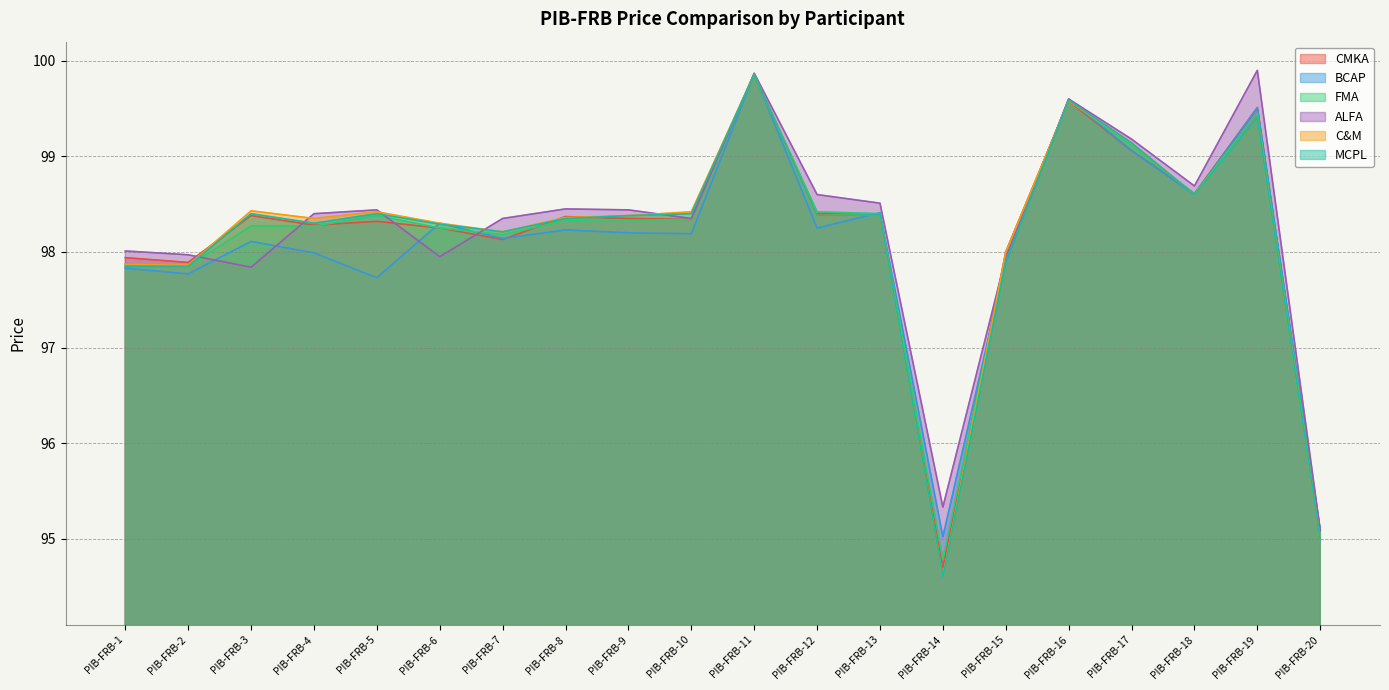

How many data points in FMA are above 98?

15